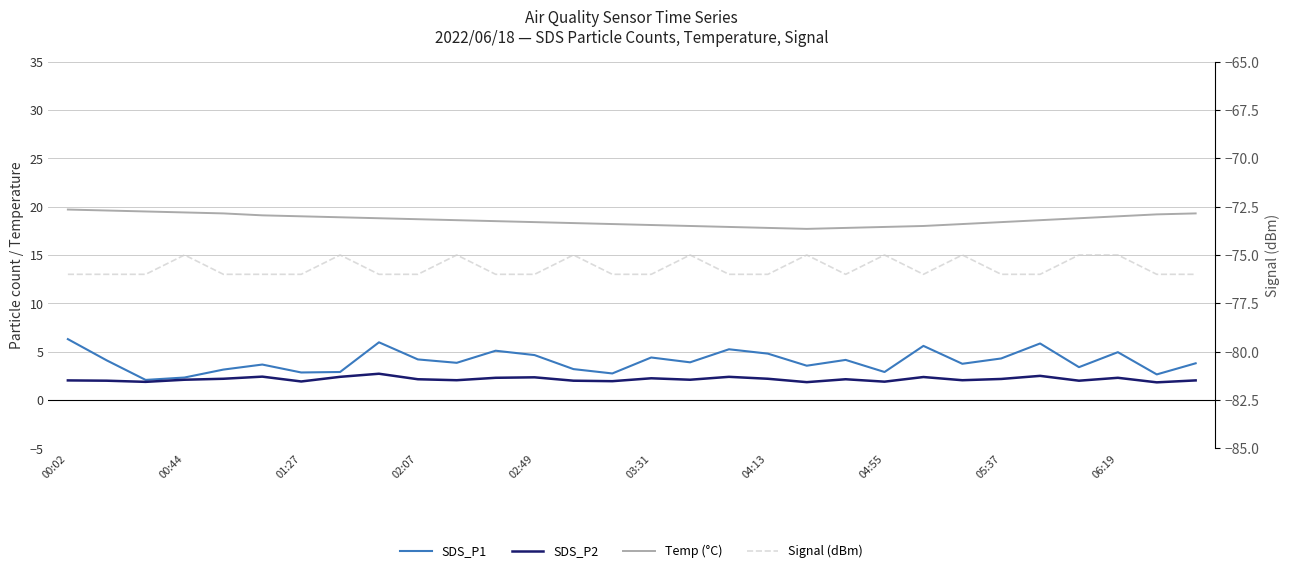

What is the value of the Temp (°C) point at the 6th from the left?

19.1